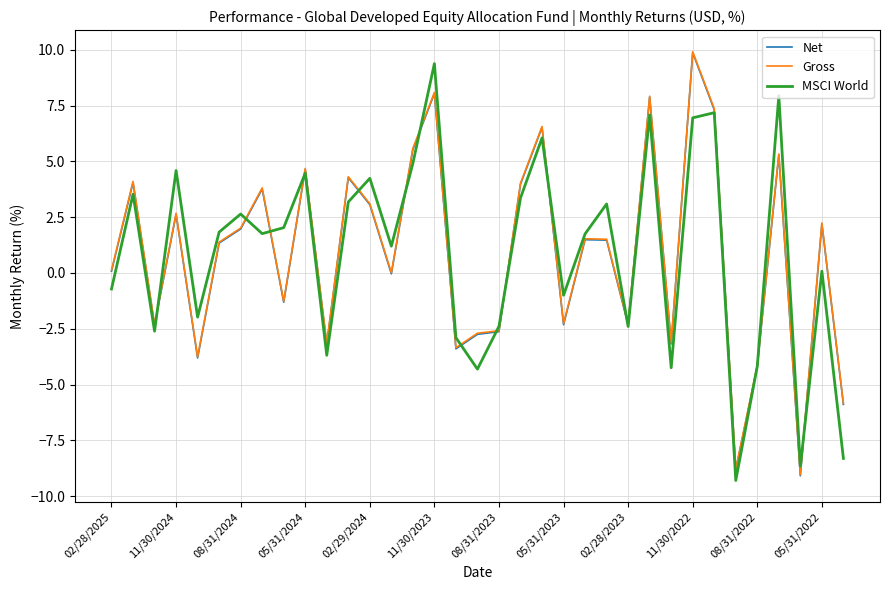

What is the lowest value of the Gross series?

-9.0